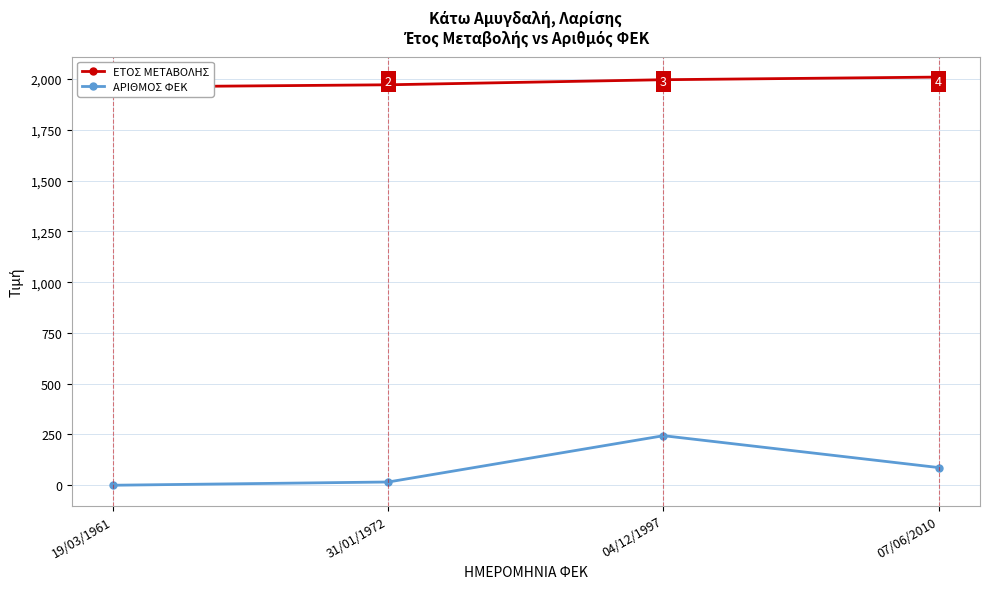

Between 31/01/1972 and 07/06/2010, which series saw the biggest shift?

ΑΡΙΘΜΟΣ ΦΕΚ